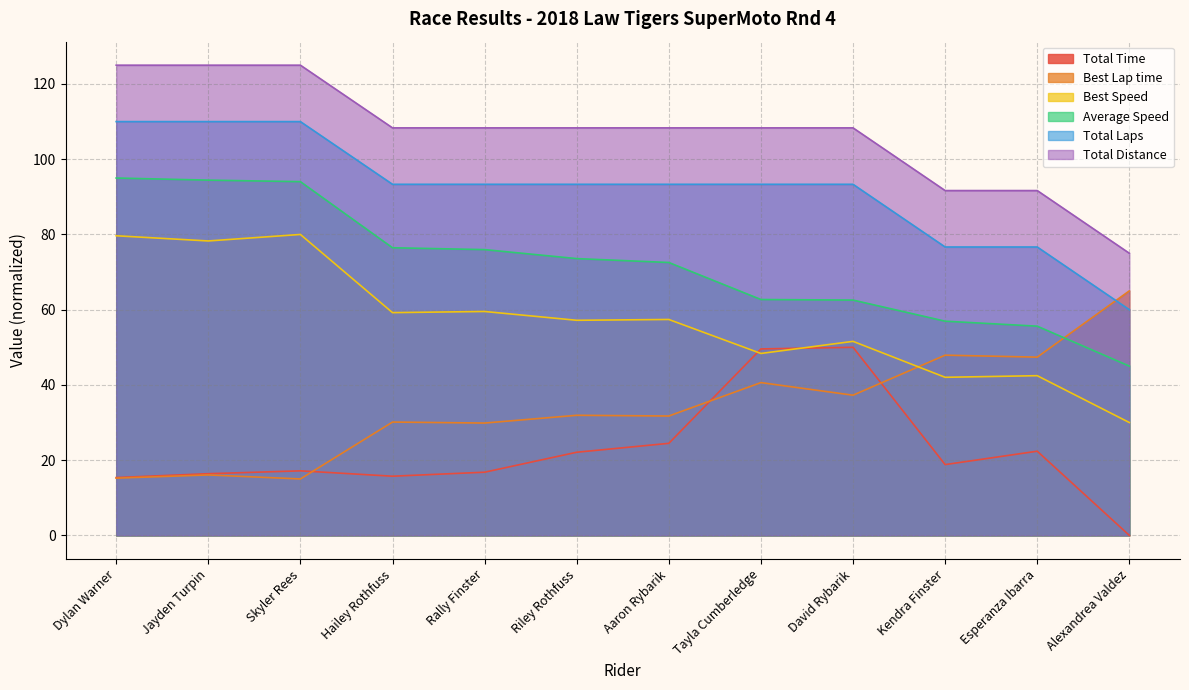

What is the label of the 6th point from the right?

Aaron Rybarik